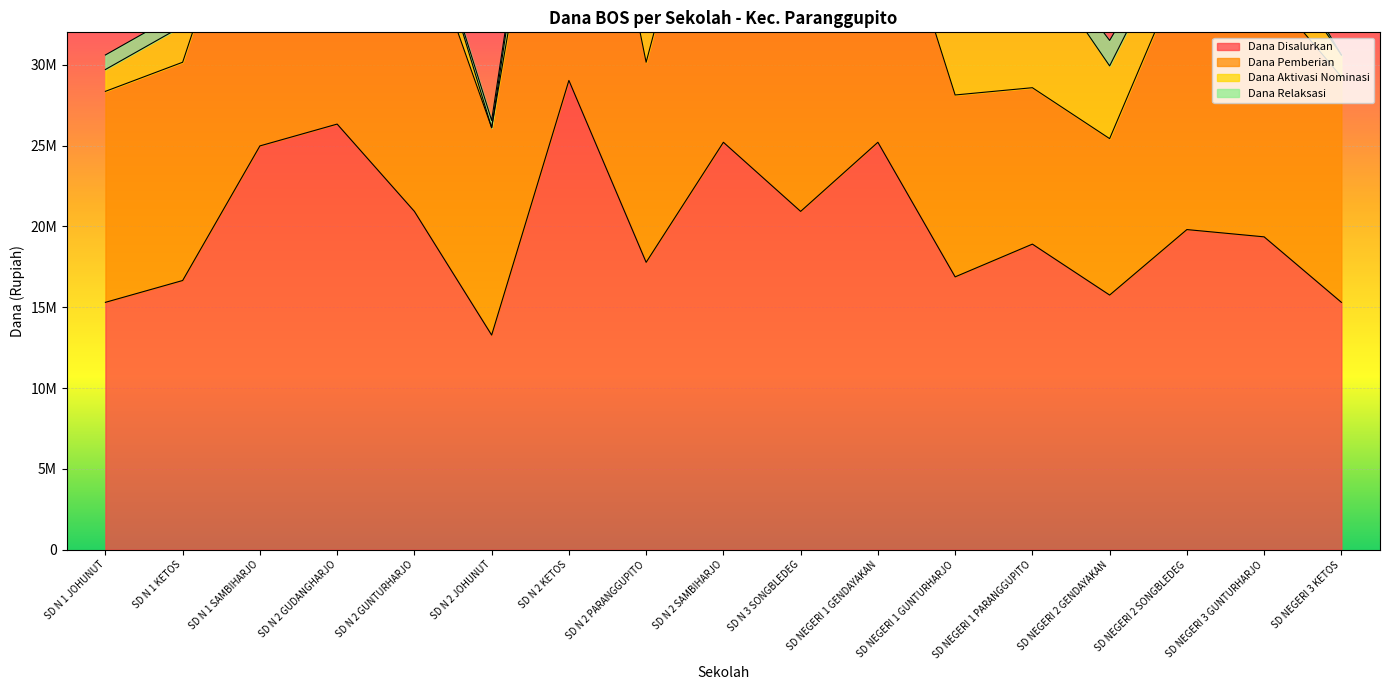

Reading left to right, transcribe all the data shown in this chart.

Dana Disalurkan: 15300000	16650000	24975000	26325000	20925000	13275000	29025000	17775000	25200000	20925000	25200000	16875000	18900000	15750000	19800000	19350000	15300000
Dana Pemberian: 13050000	13500000	19575000	15525000	18675000	12825000	24750000	12375000	22950000	18900000	18000000	11250000	9675000	9675000	16875000	15525000	13950000
Dana Aktivasi Nominasi: 1350000	2250000	3150000	9900000	2250000	0	4050000	5175000	1800000	1575000	6750000	4950000	8325000	4500000	2700000	2700000	1350000
Dana Relaksasi: 900000	900000	2250000	900000	0	450000	225000	225000	450000	450000	450000	675000	900000	1575000	225000	1125000	0